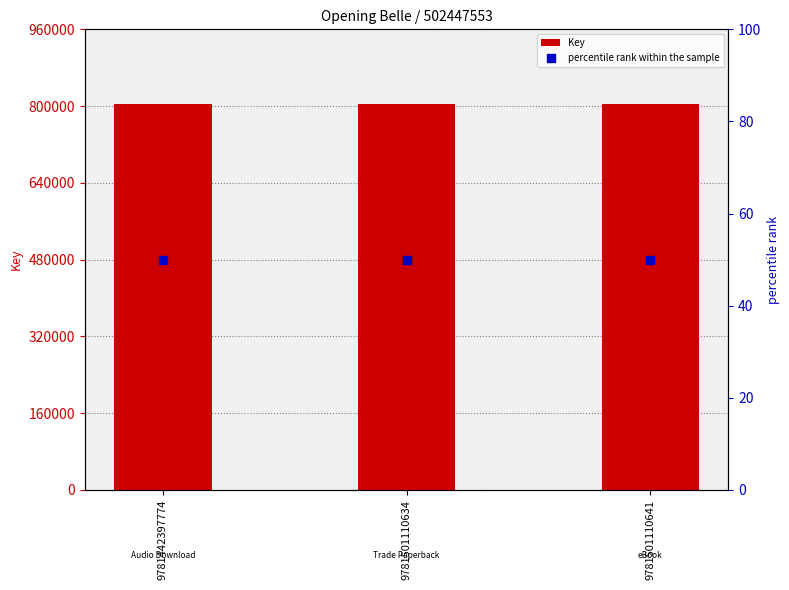

At how many categories does at least one series exceed 377645759?

3